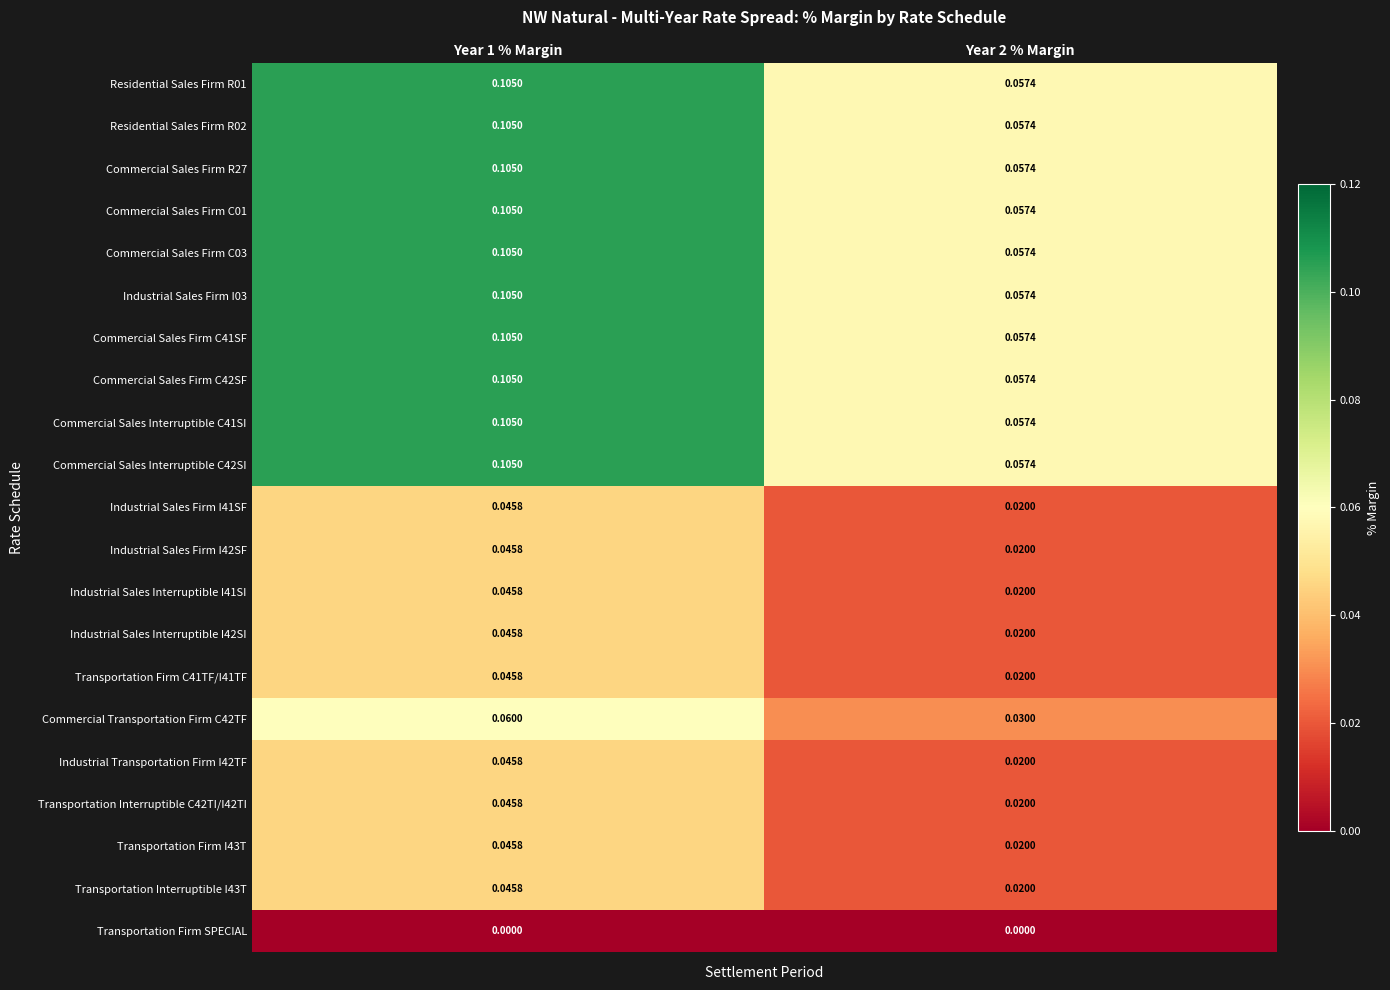

Is the value of Commercial Sales Firm C42SF at Year 2 % Margin greater than the value of Industrial Sales Firm I03 at Year 1 % Margin?

No